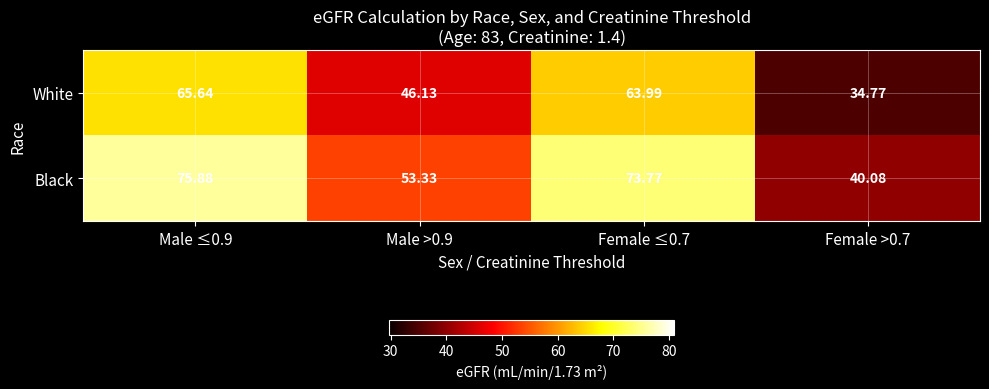

Which series has the largest total across all categories?

Black